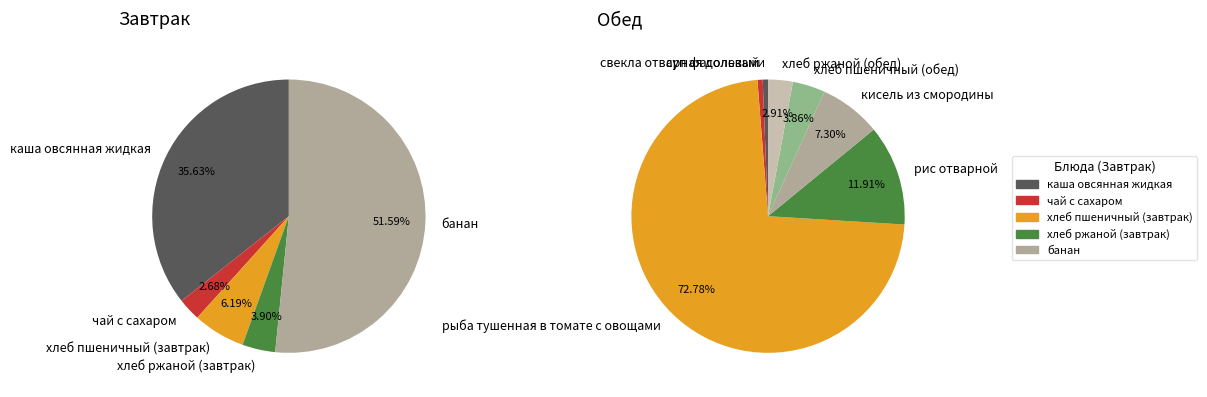

What is the smallest slice in the pie chart?

свекла отварная дольками